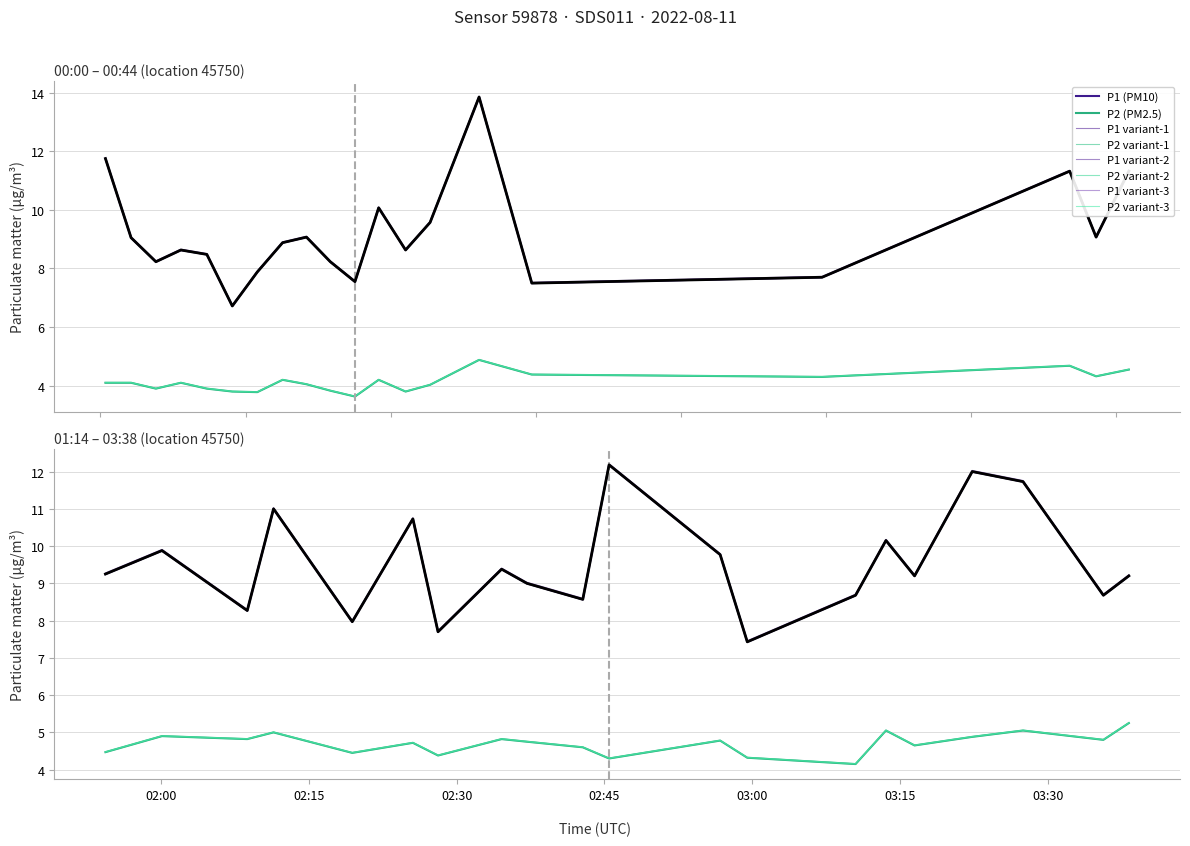

How many data points in P2 are above 4?

33